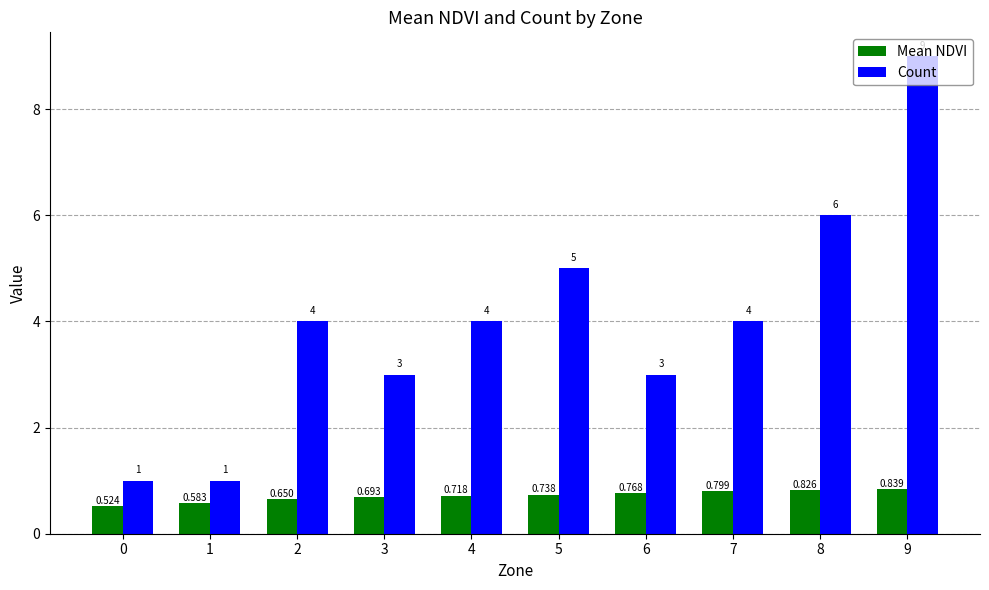

What is the difference between the second highest and second lowest values in the Mean NDVI series?

0.2